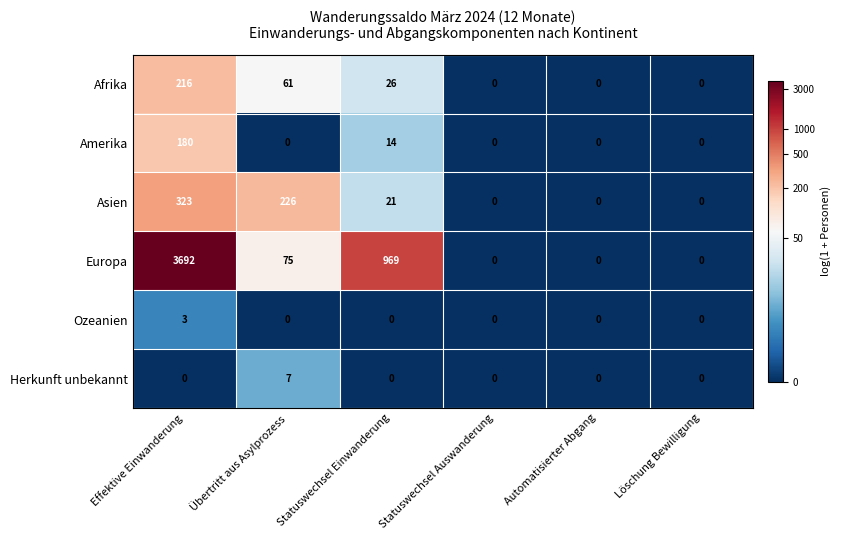

Count the number of categories in the chart.

6